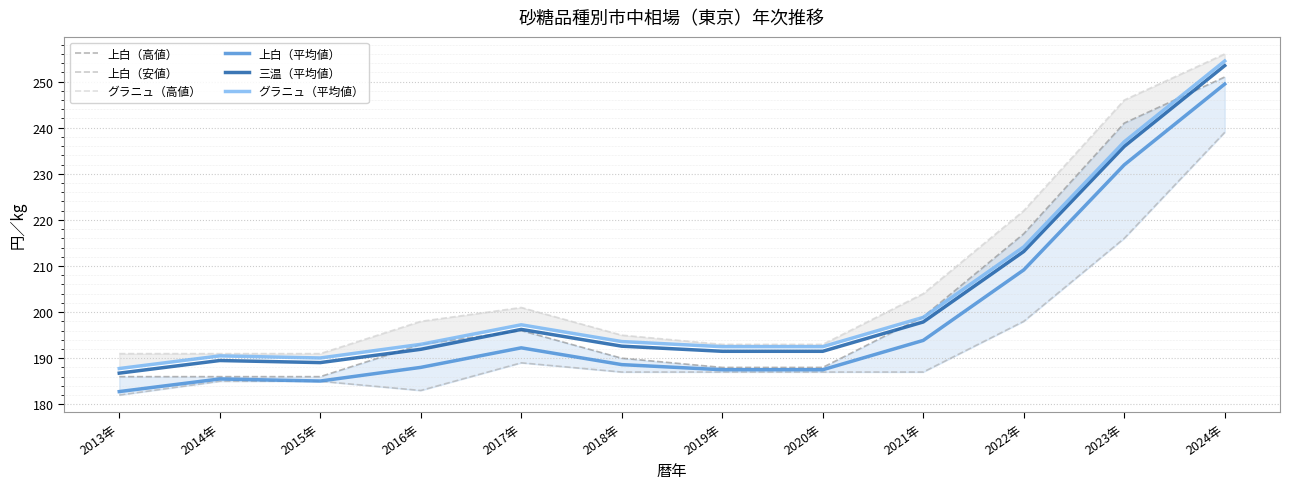

How many values in the グラニュ（平均値） series exceed 193?

7